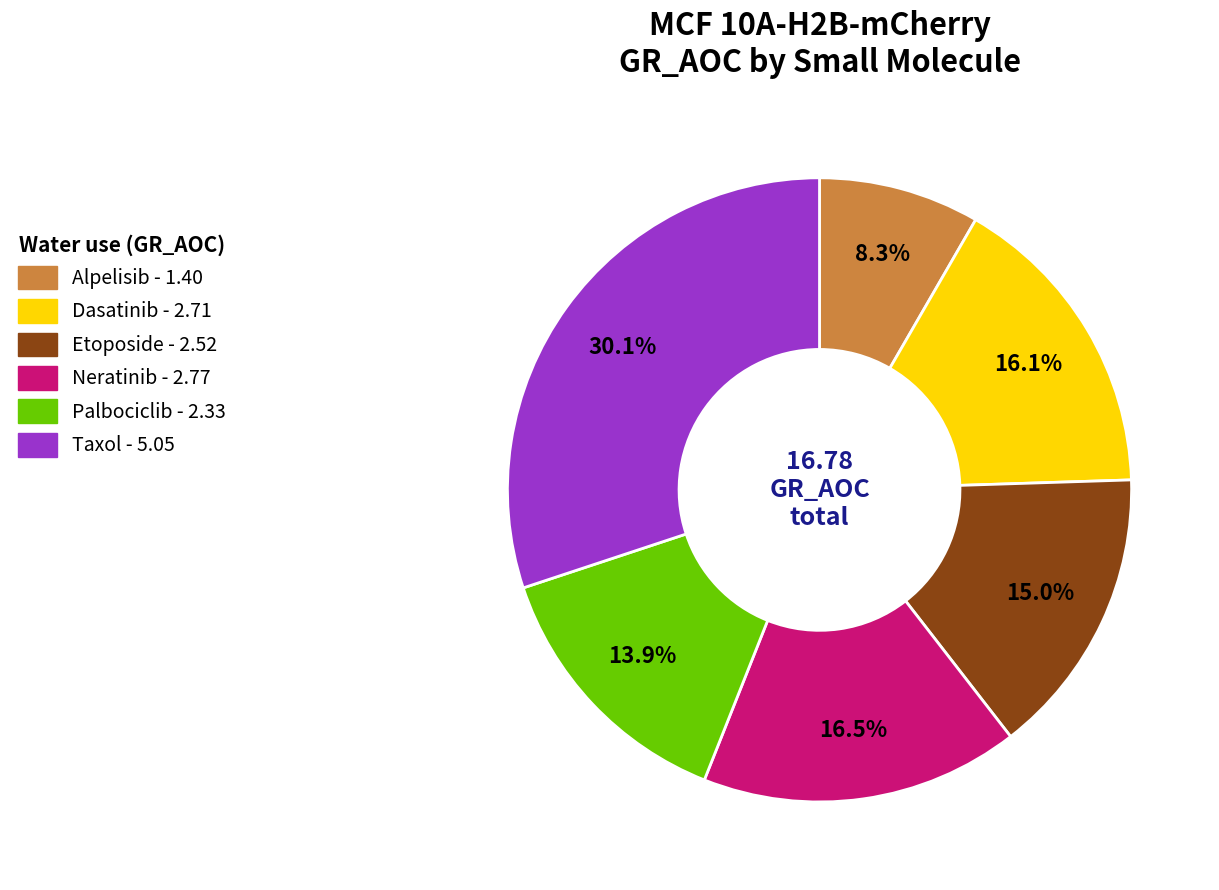

True or false: Palbociclib accounts for 1% of the total.

False